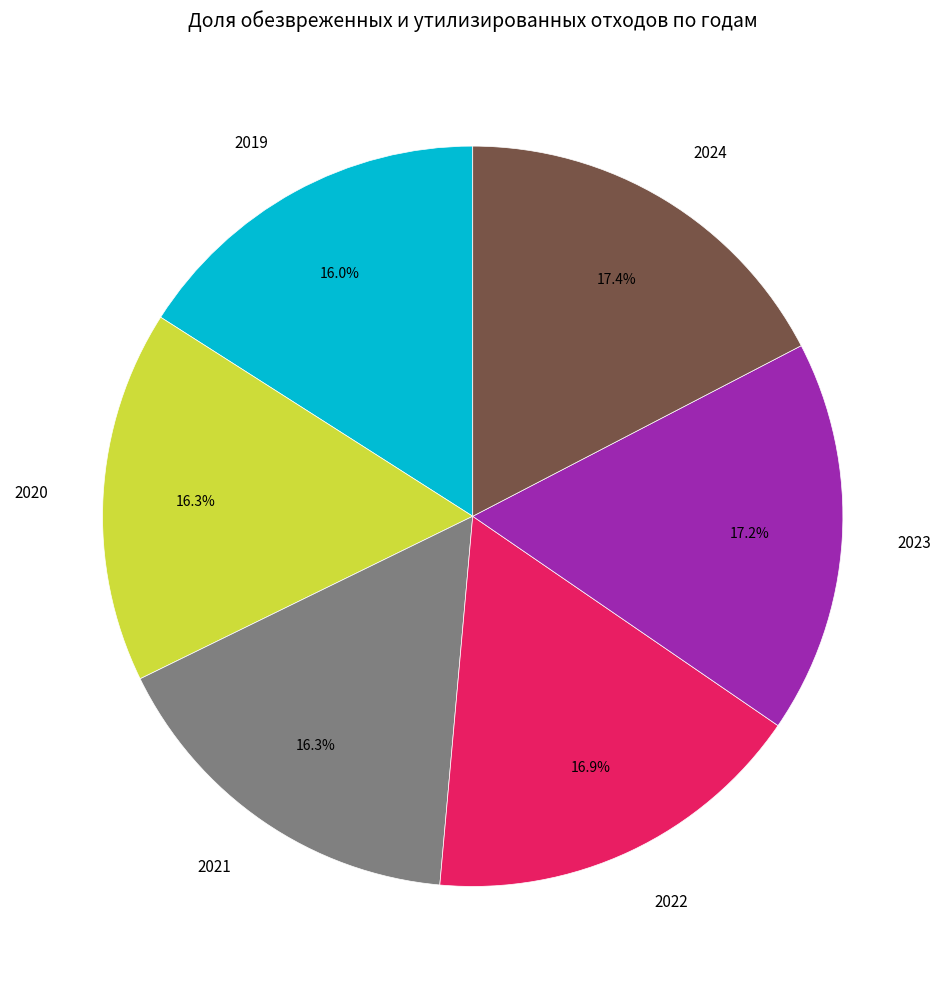

Do 2023 and 2021 together represent more than half of the pie?

No